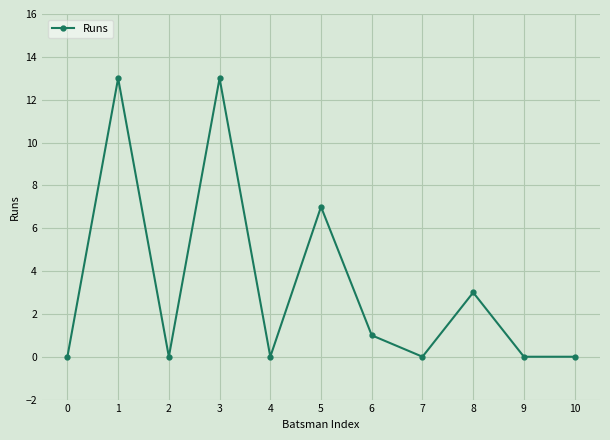

The chart shows a value of -5 at 9. True or false?

False